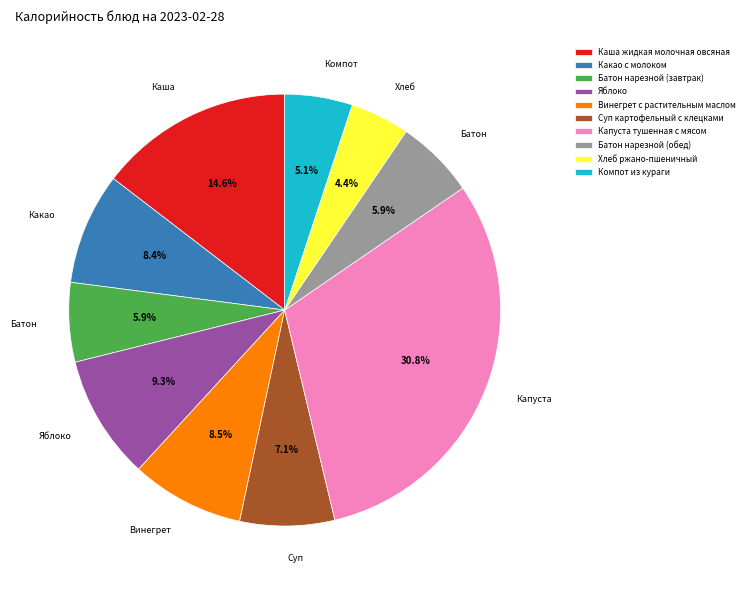

What is the ratio of the value at Хлеб ржано-пшеничный to the value at Компот из кураги?

0.9